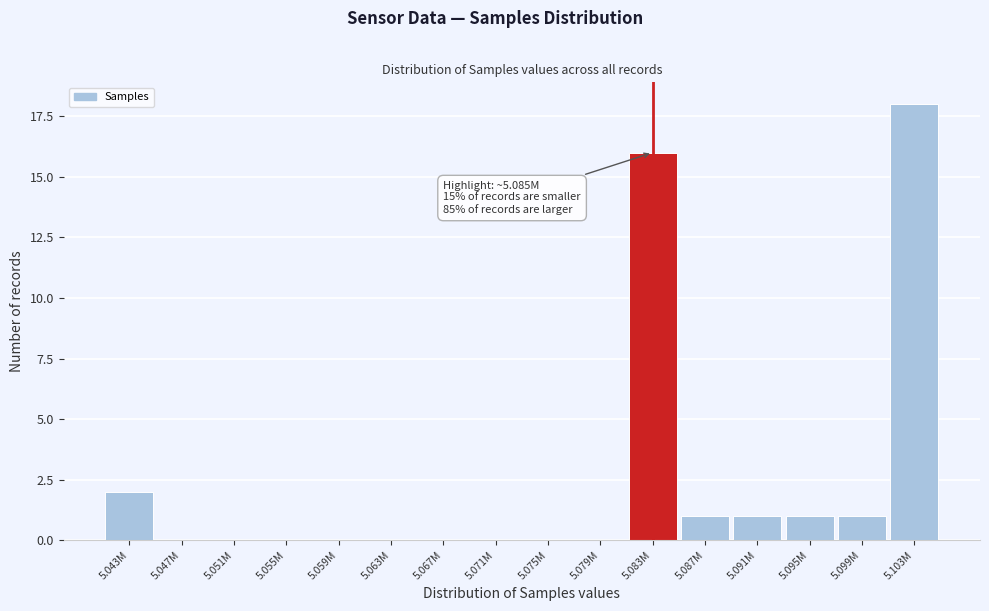

Reading right to left, extract all data points from this chart.

5.103M=18	5.099M=1	5.095M=1	5.091M=1	5.087M=1	5.083M=16	5.079M=0	5.075M=0	5.071M=0	5.067M=0	5.063M=0	5.059M=0	5.055M=0	5.051M=0	5.047M=0	5.043M=2